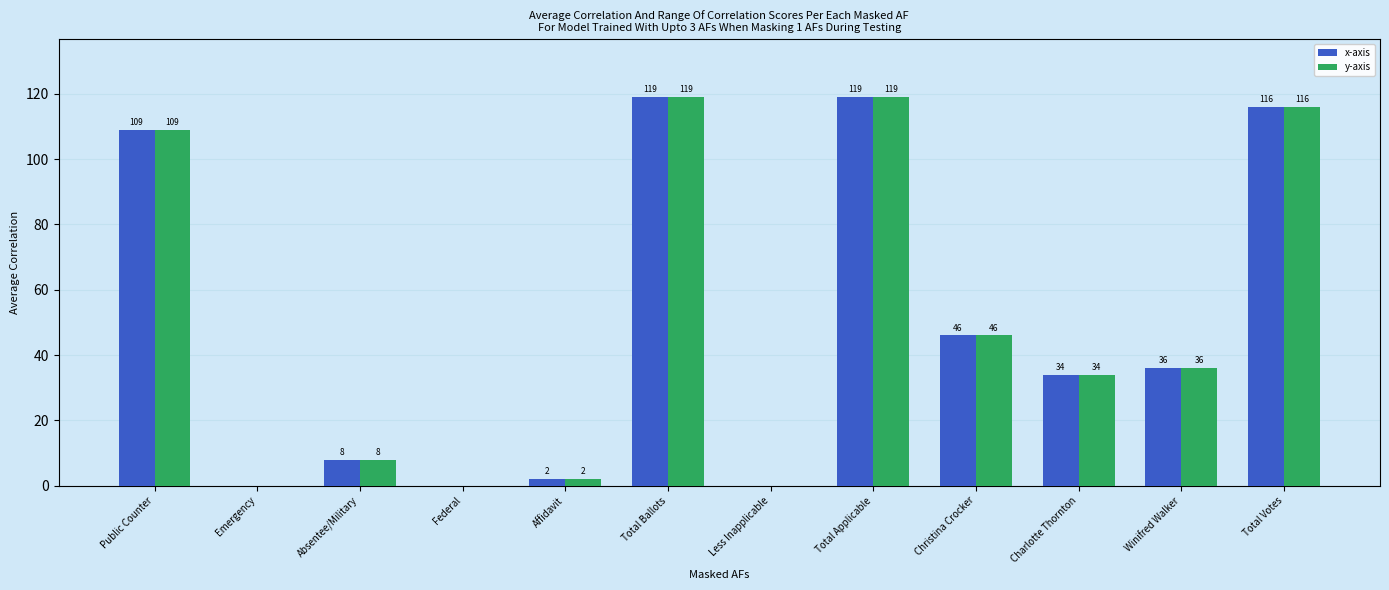

Reading left to right, list all the values displayed in this chart.

x-axis: 109	0	8	0	2	119	0	119	46	34	36	116
y-axis: 109	0	8	0	2	119	0	119	46	34	36	116